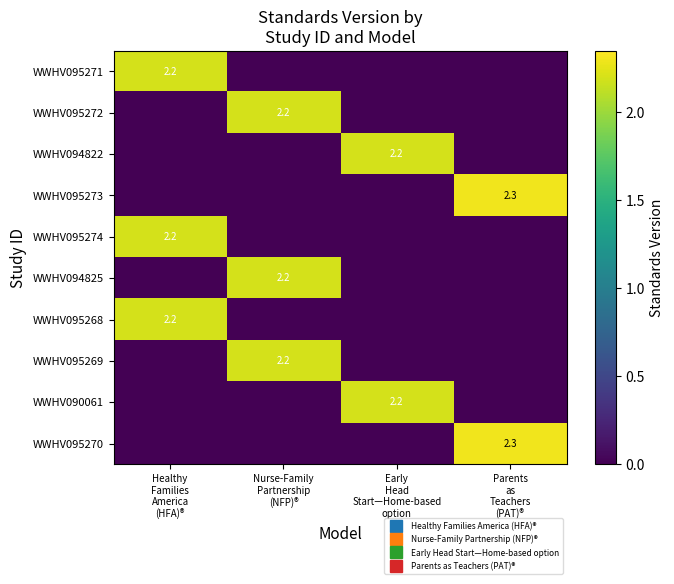

What is the maximum value for WWHV094822?

2.2